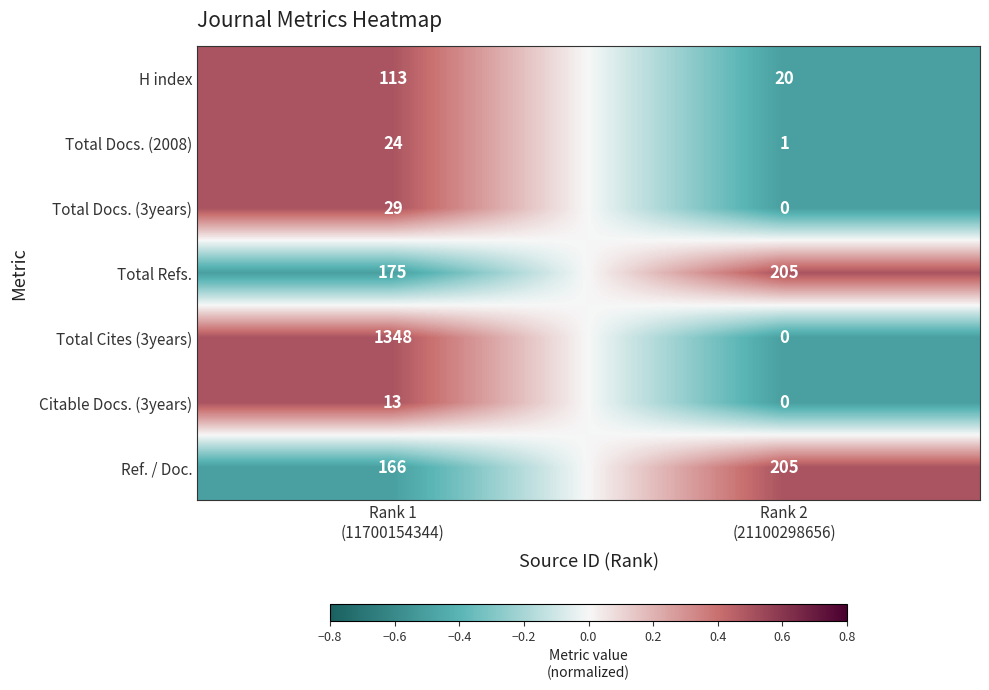

What is the difference between the maximum and minimum values in the Total Docs. (2008) series?

23